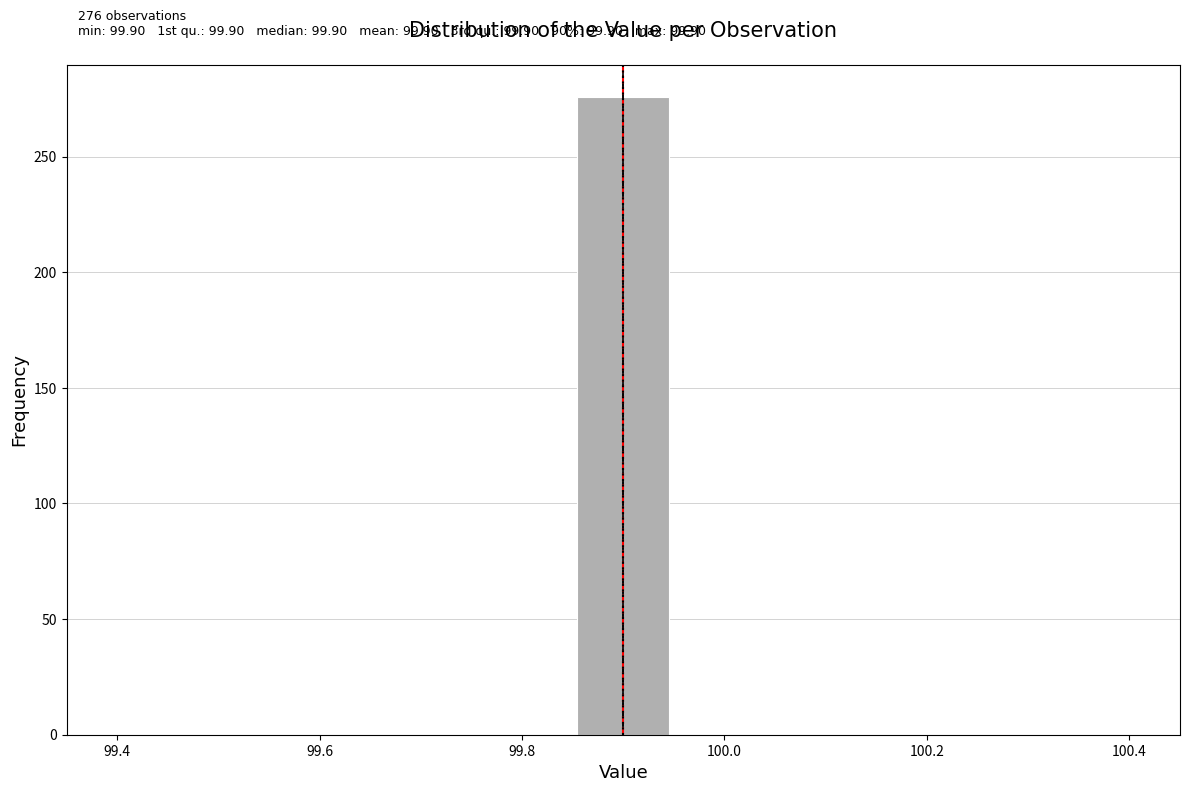

Over which range of the x-axis is the bar tallest?

99.86 to 99.94